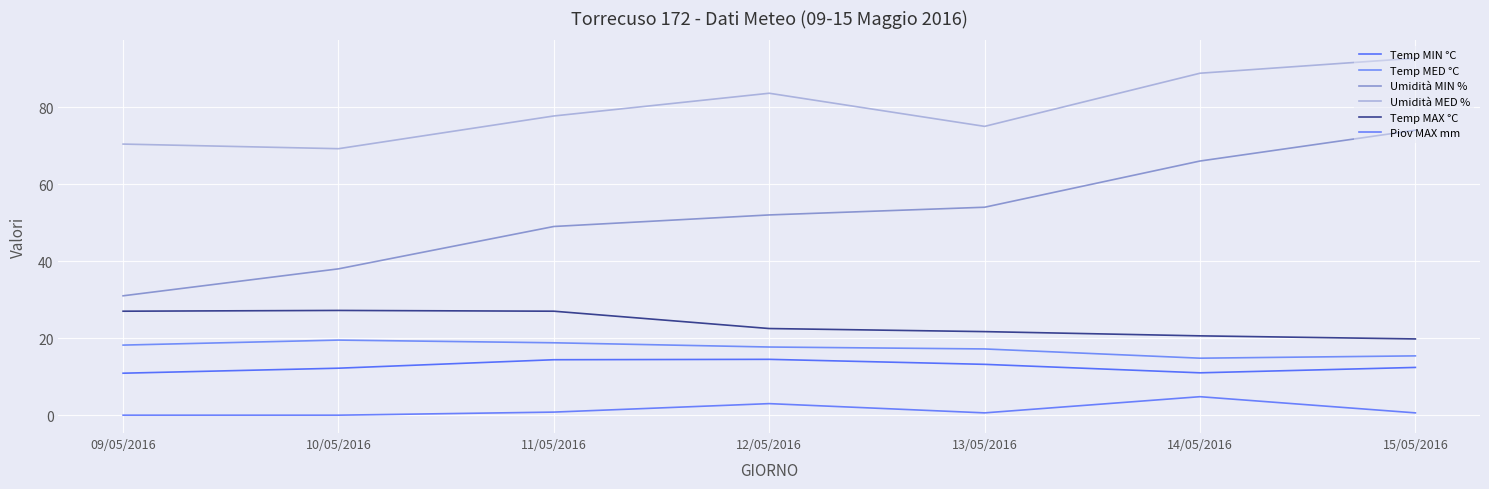

Does the chart have visible grid lines?

Yes